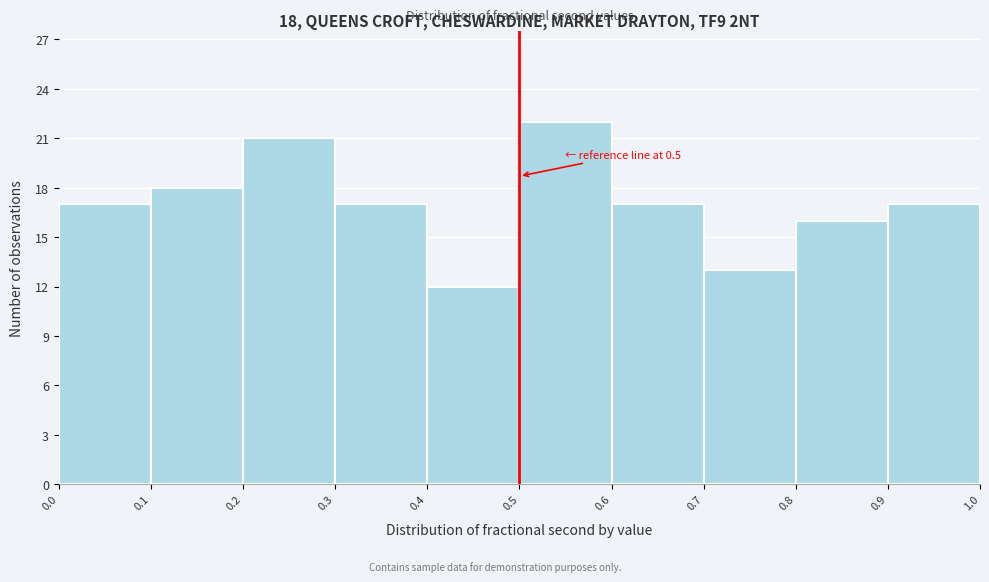

Over which range of the x-axis is the bar tallest?

0.5 to 0.6